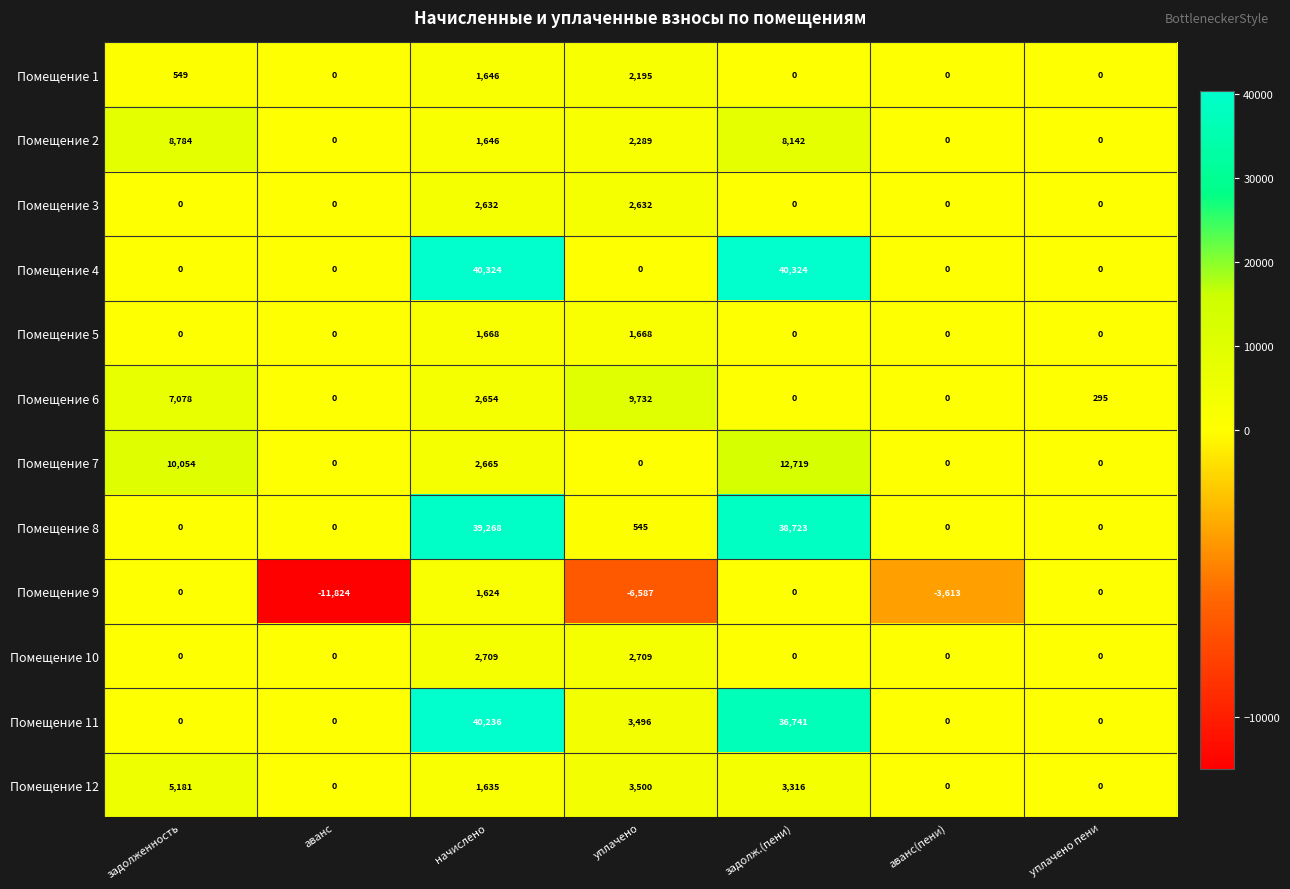

What is the difference between the maximum and minimum values in the Помещение 7 series?

12719